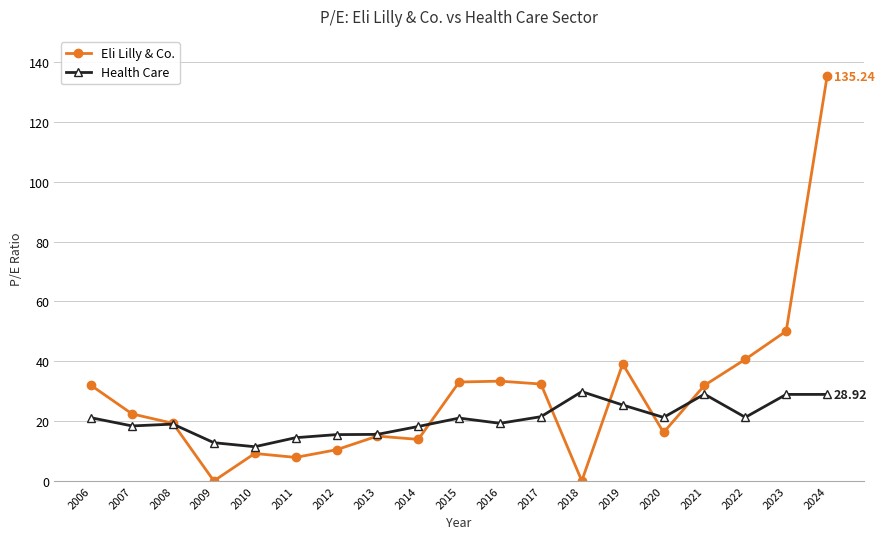

True or false: Health Care has a value of 19.5 at 2009.

False